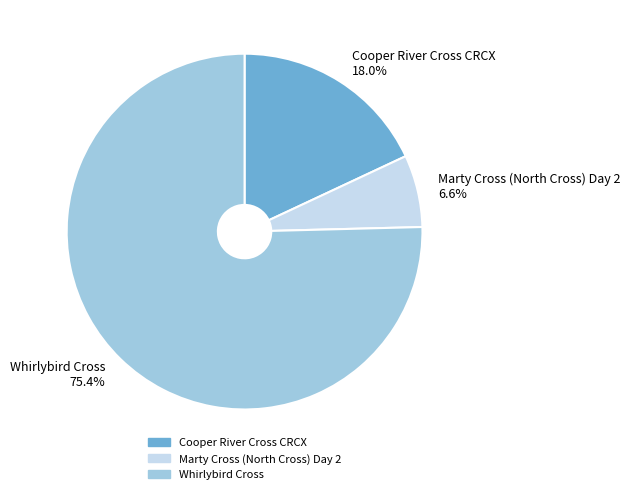

Rank the categories by value from highest to lowest.

Whirlybird Cross, Cooper River Cross CRCX, Marty Cross (North Cross) Day 2